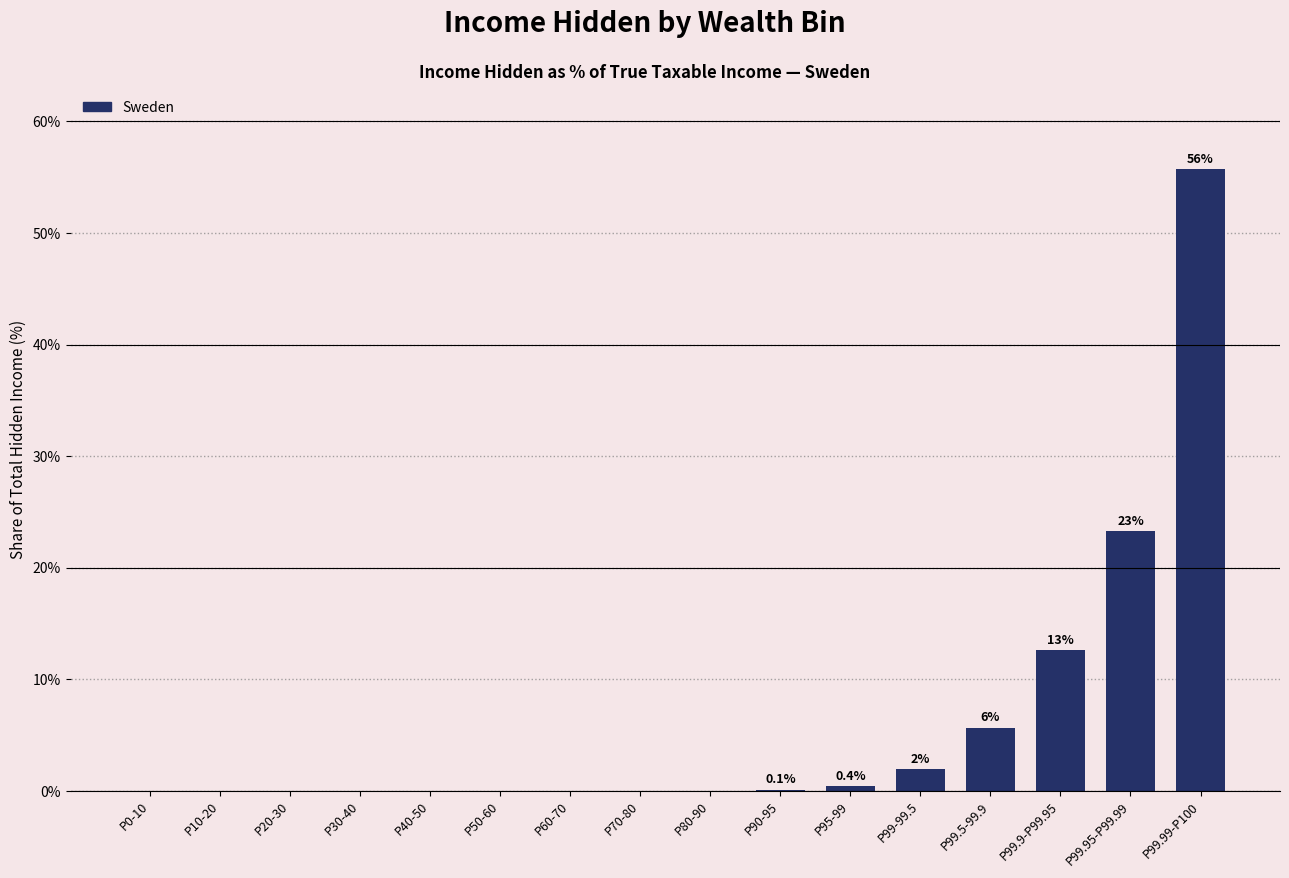

Where is the data nearest to the value 27?

P99.95-P99.99